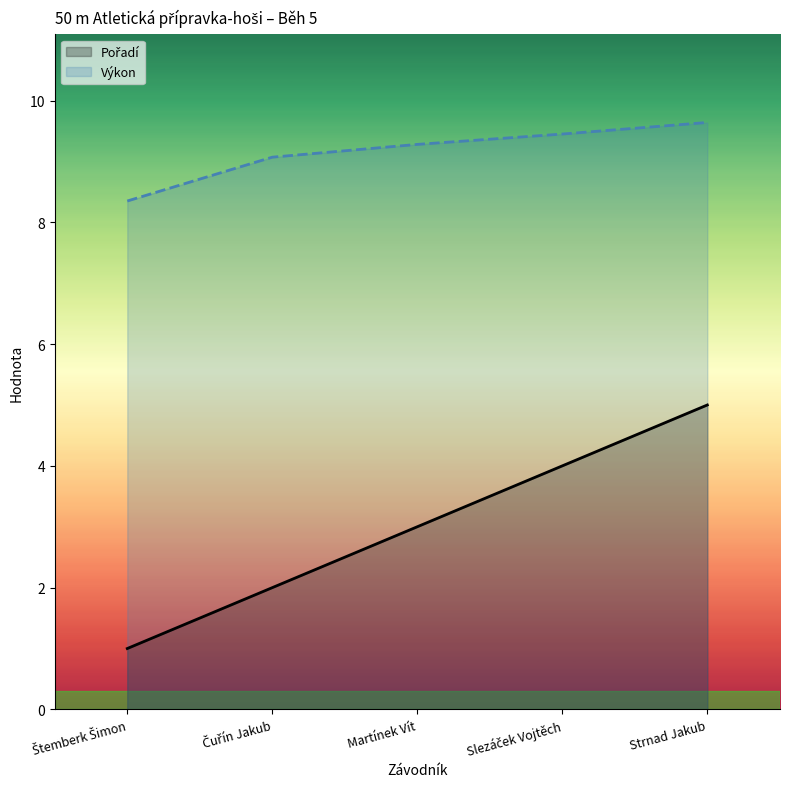

What is the difference between the second highest and minimum values in the Pořadí series?

3.0